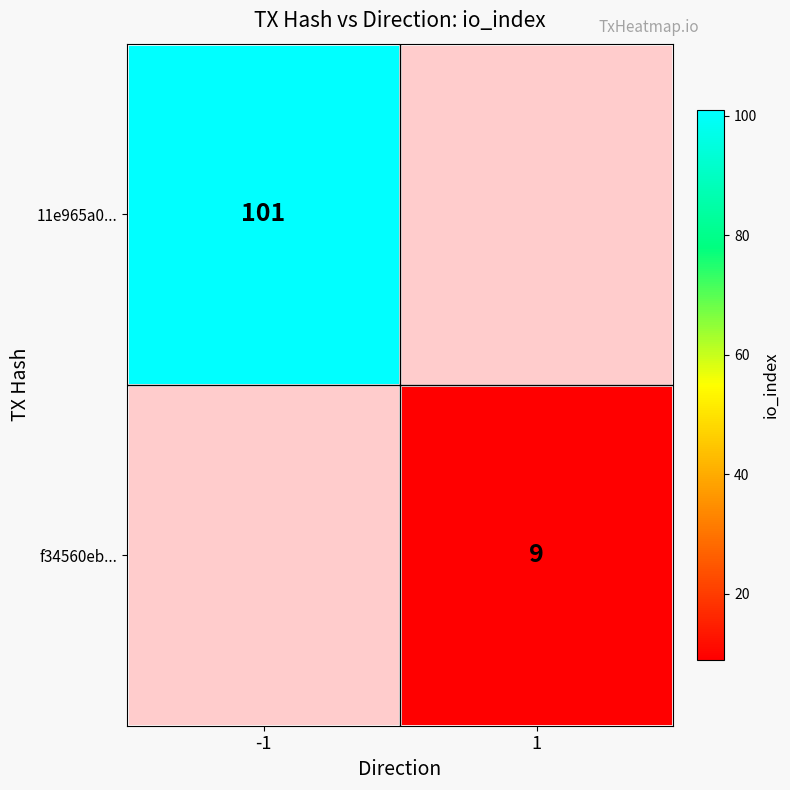

True or false: 11e965a0... has a value of 101 at -1.

True